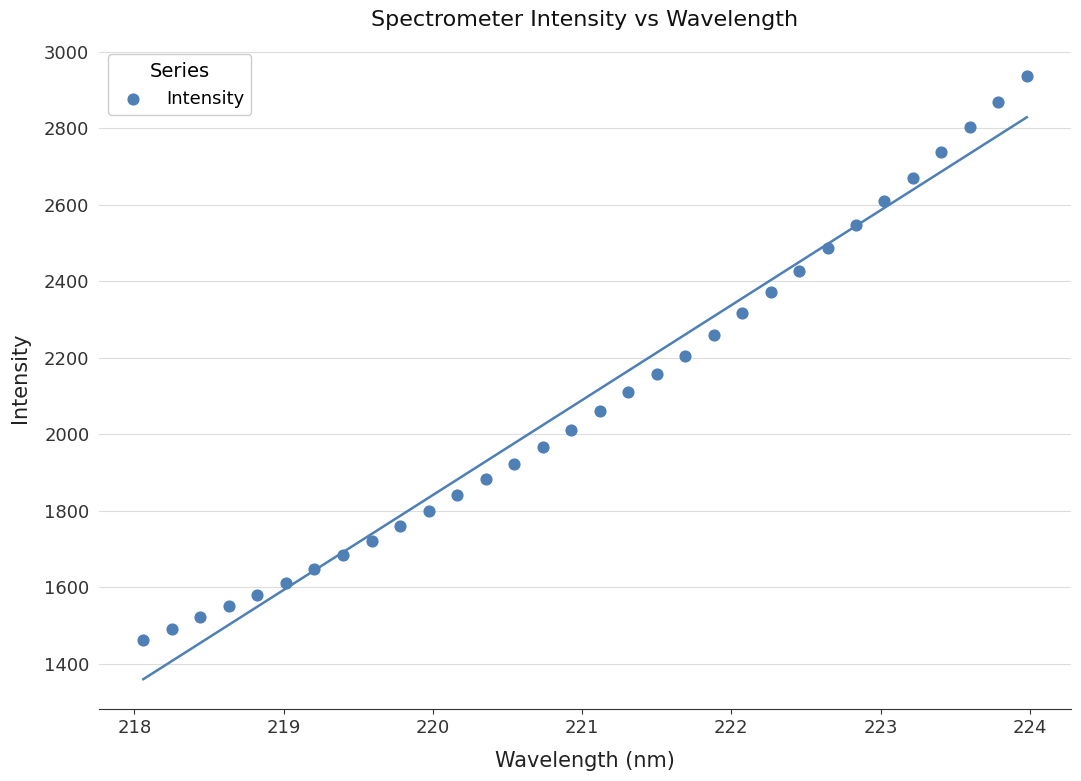

What is the range of X values (max minus min)?

5.9